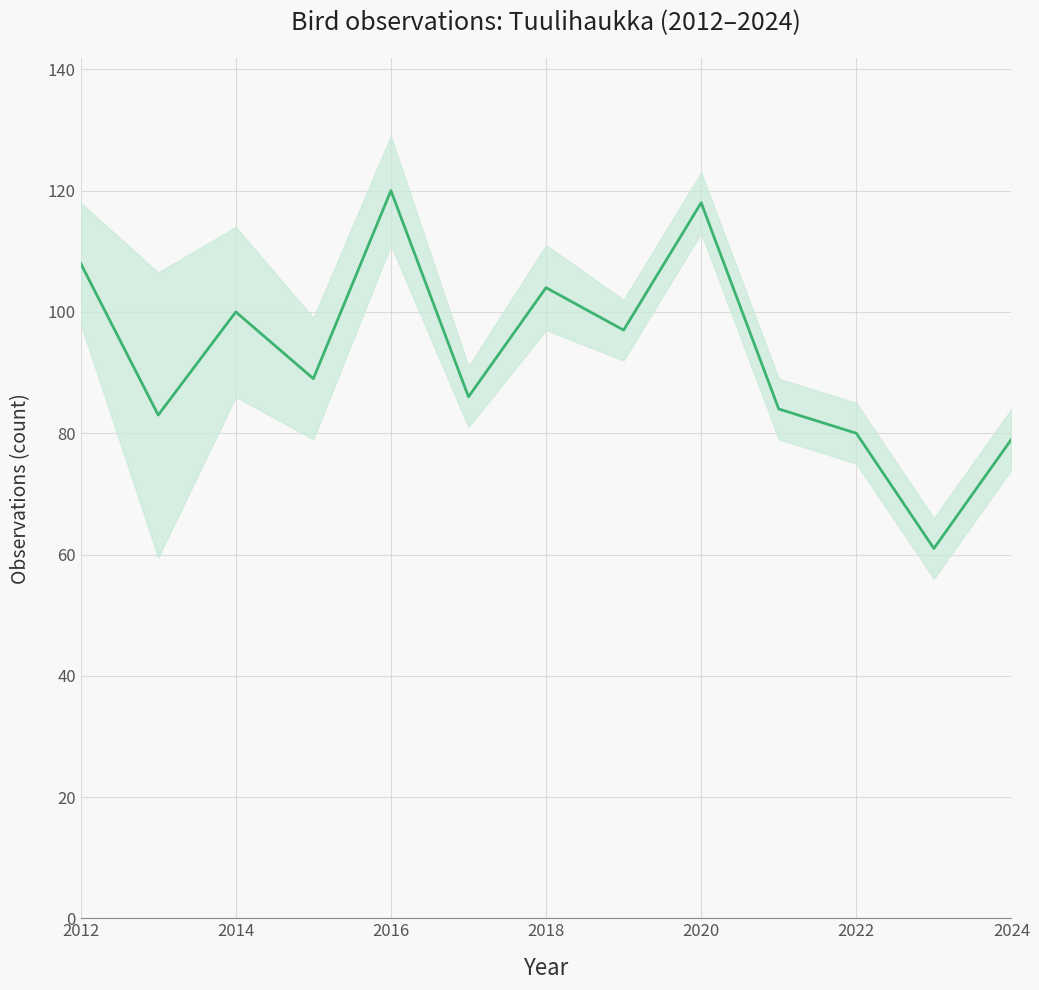

Count the number of values greater than 89.

6